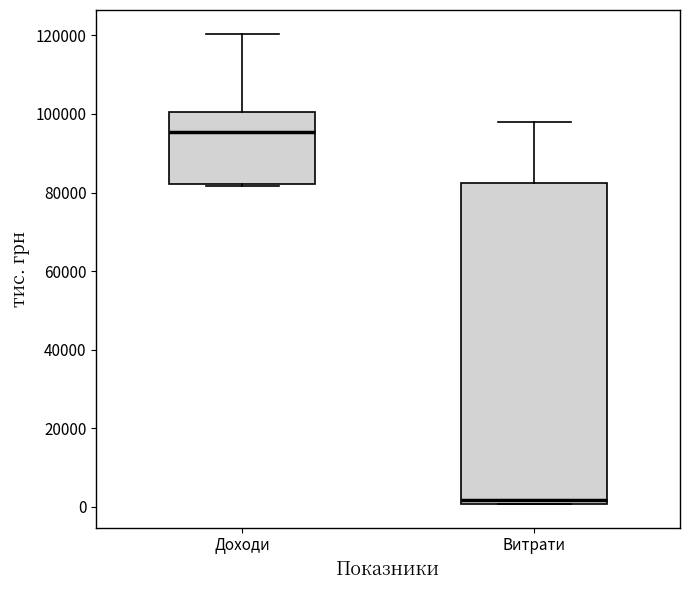

Reading left to right, transcribe this box plot: for each box, give where its median line is, the range the box spans, and where its two whiskers end, as read against the y-axis. The values are not printed on the chart, so give them approximately, as read against the axis.

Доходи: median 96000, box 82000 to 100000, whiskers 82000 to 120000
Витрати: median 2000, box 0 to 82000, whiskers 0 to 98000